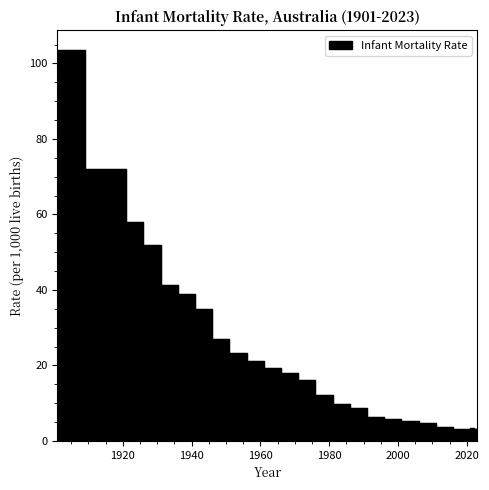

What is the maximum value shown in the chart?

103.6